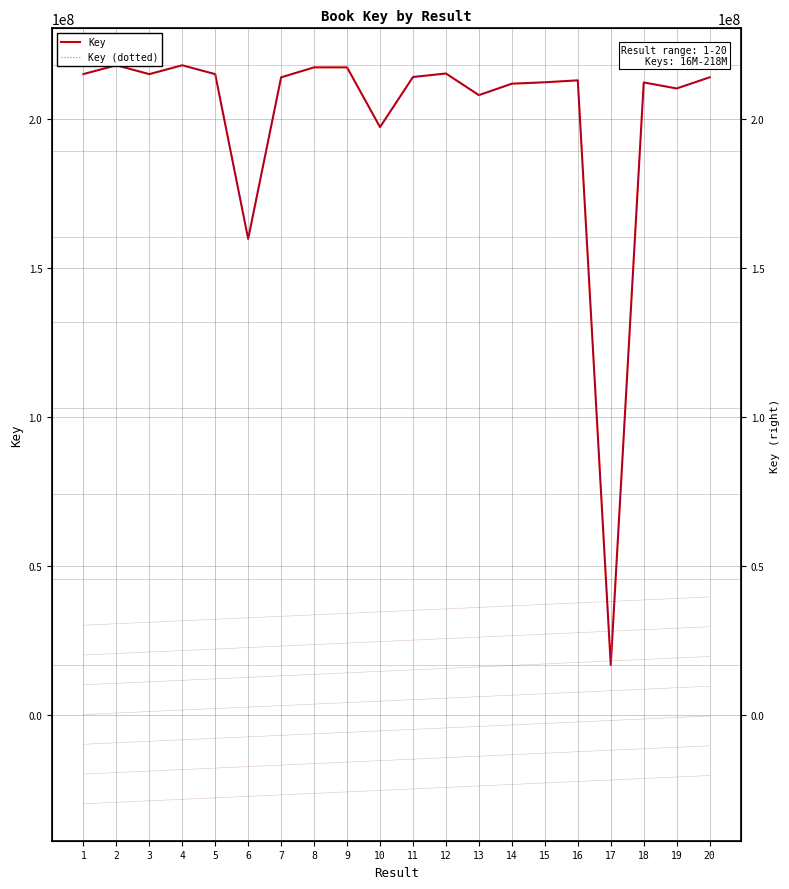

Reading right to left, what are all the values shown in this chart?

Key: 214120230	210371269	212393822	16621485	213104478	212448387	211979158	208133573	215400819	214224416	197387175	217459206	217456479	214115160	159829587	215187733	218168194	215188088	218168372	215191524
Key (dotted): 214120230	210371269	212393822	16621485	213104478	212448387	211979158	208133573	215400819	214224416	197387175	217459206	217456479	214115160	159829587	215187733	218168194	215188088	218168372	215191524